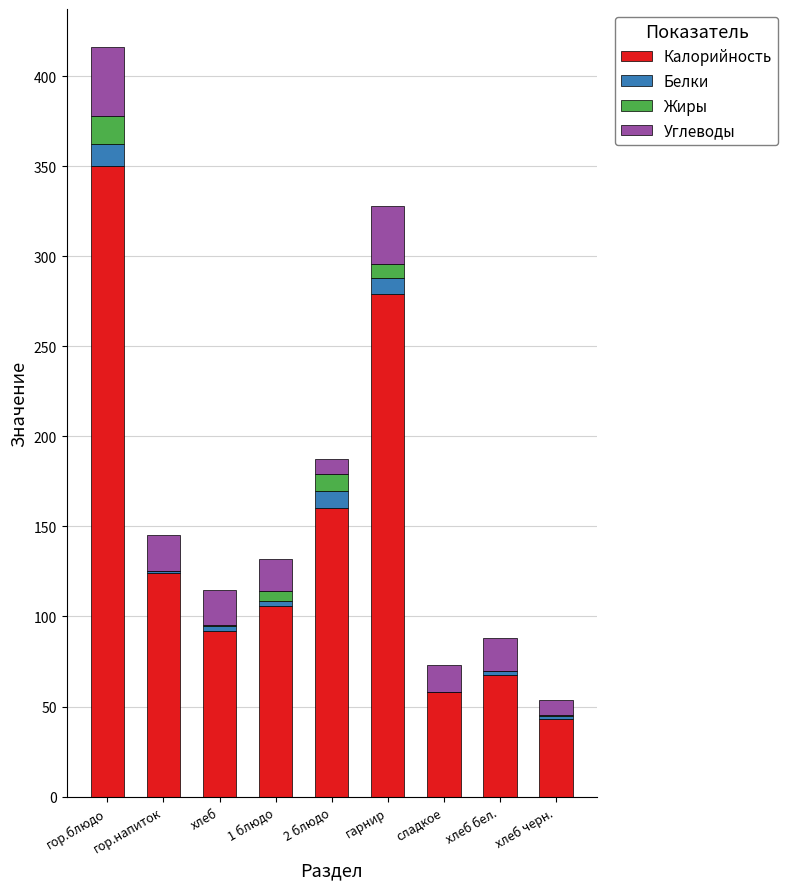

At which category is the sum across all series the highest?

гор.блюдо